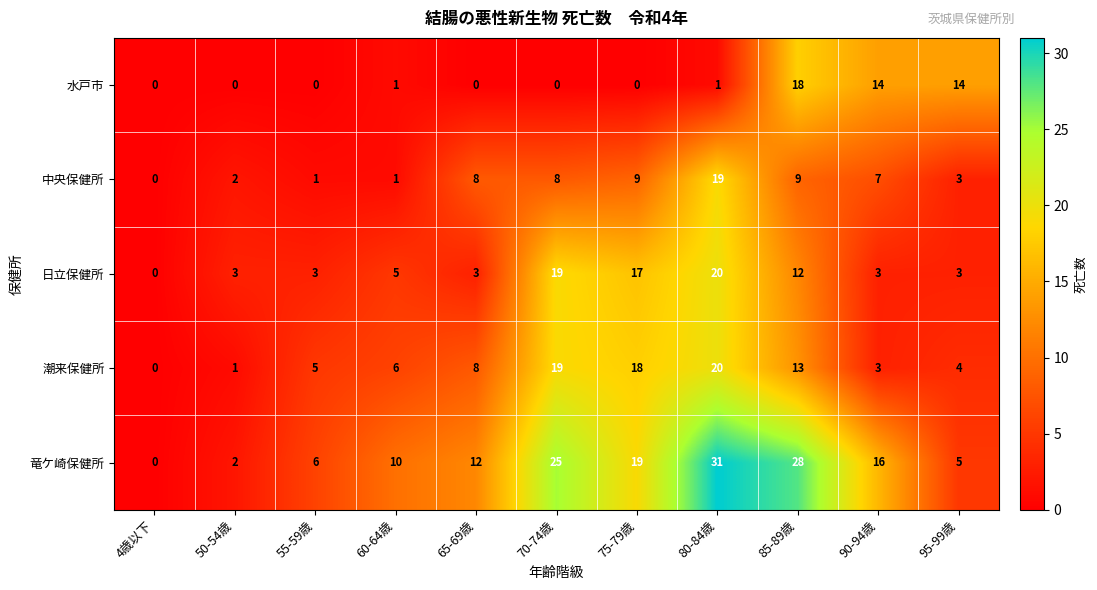

What is the difference between the second highest and second lowest values in the 水戸市 series?

14